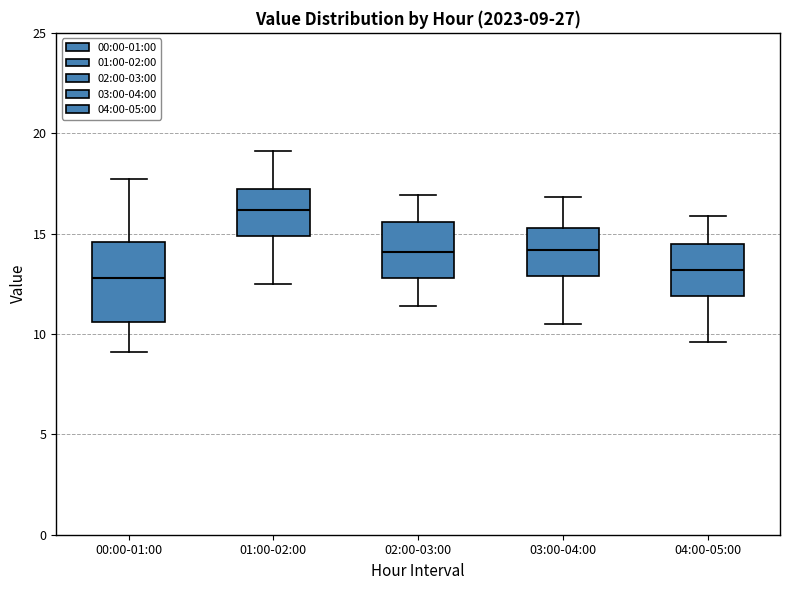

Comparing the boxes themselves (not the whiskers), which one is the tallest?

00:00-01:00